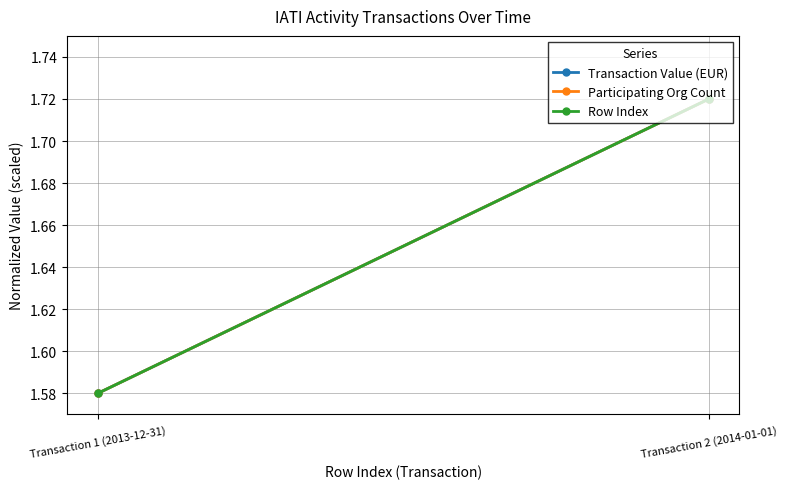

What is the minimum value shown in the chart?

1.6